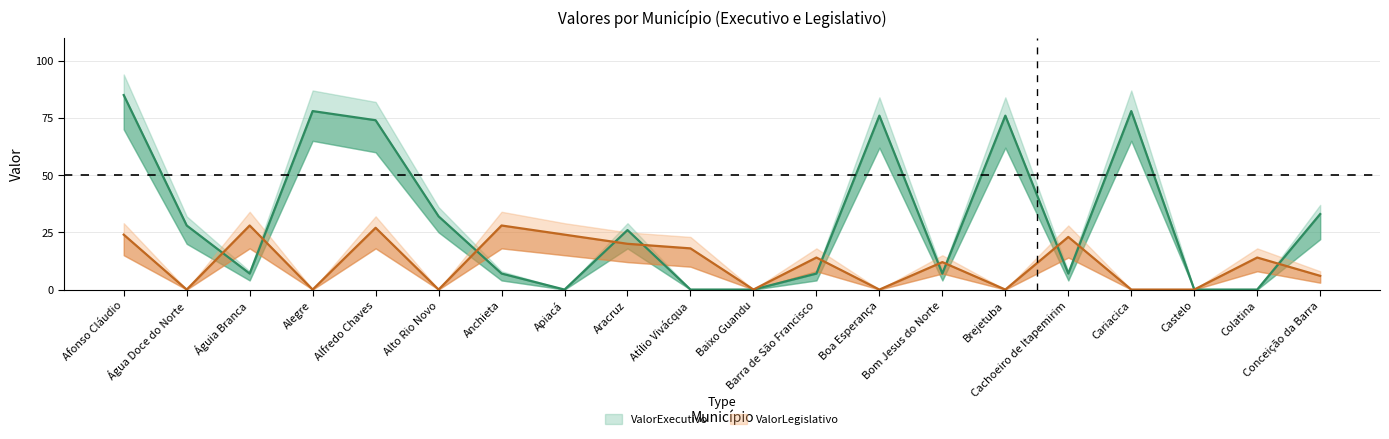

At which label is ValorLegislativo_low closest to 9?

Atílio Vivácqua